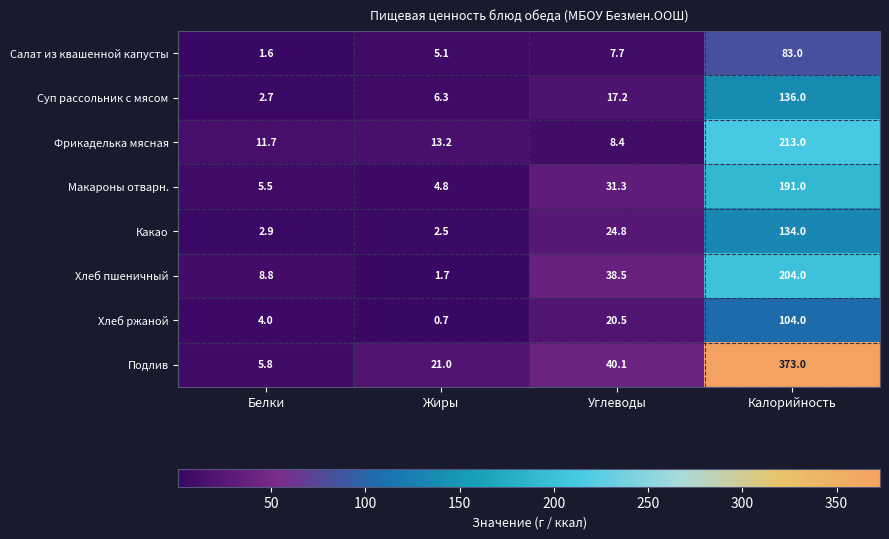

At Калорийность, list the series in order from largest to smallest.

Подлив, Фрикаделька мясная, Хлеб пшеничный, Макароны отварн., Суп рассольник с мясом, Какао, Хлеб ржаной, Салат из квашенной капусты